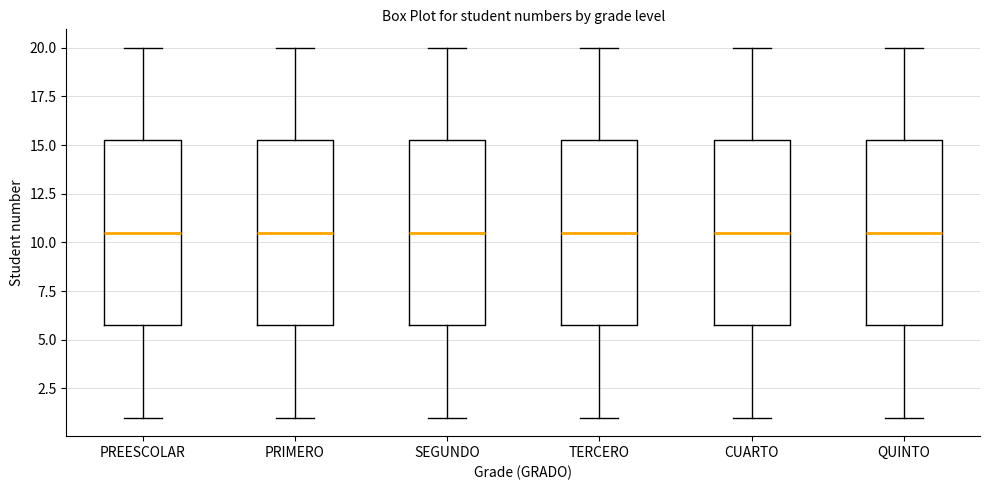

Where is the upper edge of the box for QUINTO on the y-axis? The values are not printed on the chart, so give them approximately, as read against the axis.

15.5